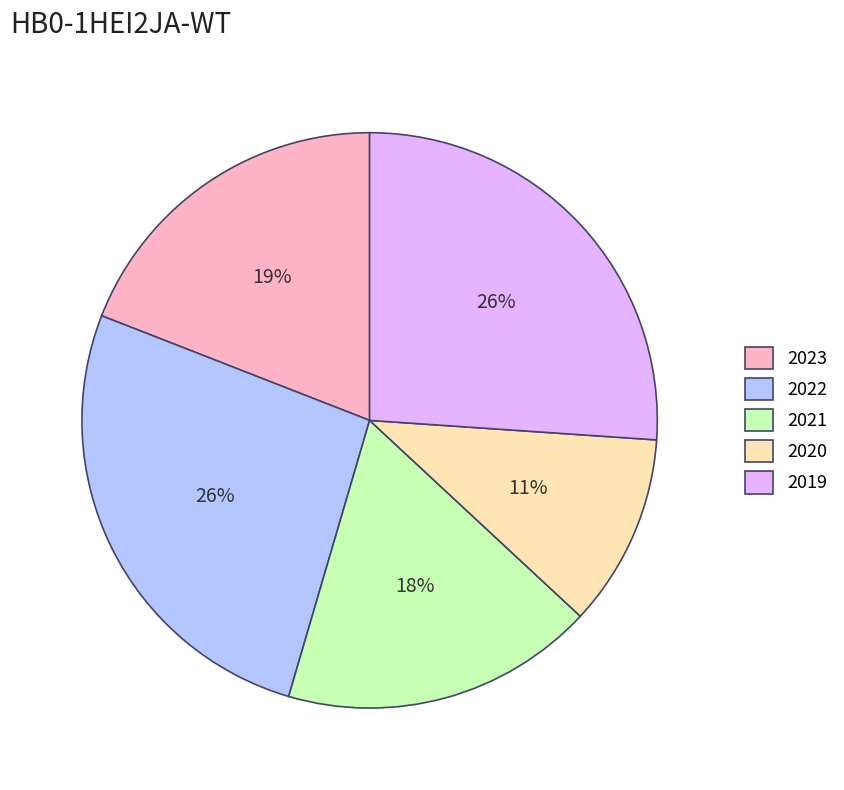

How many slices are in this pie chart?

5